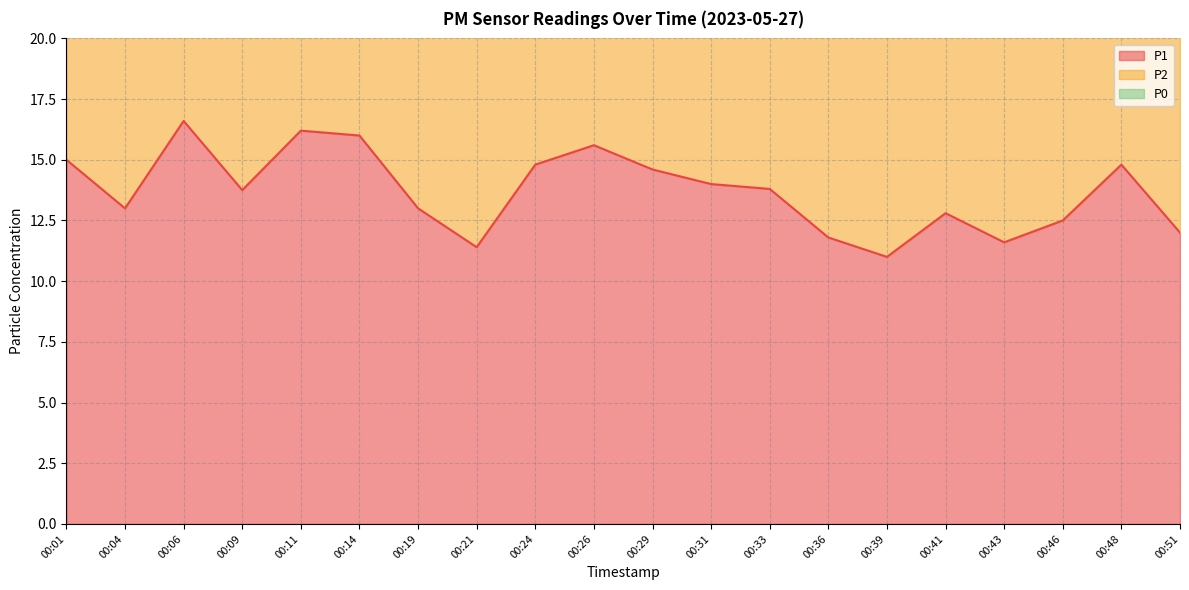

What is the minimum value for P1?

11.0